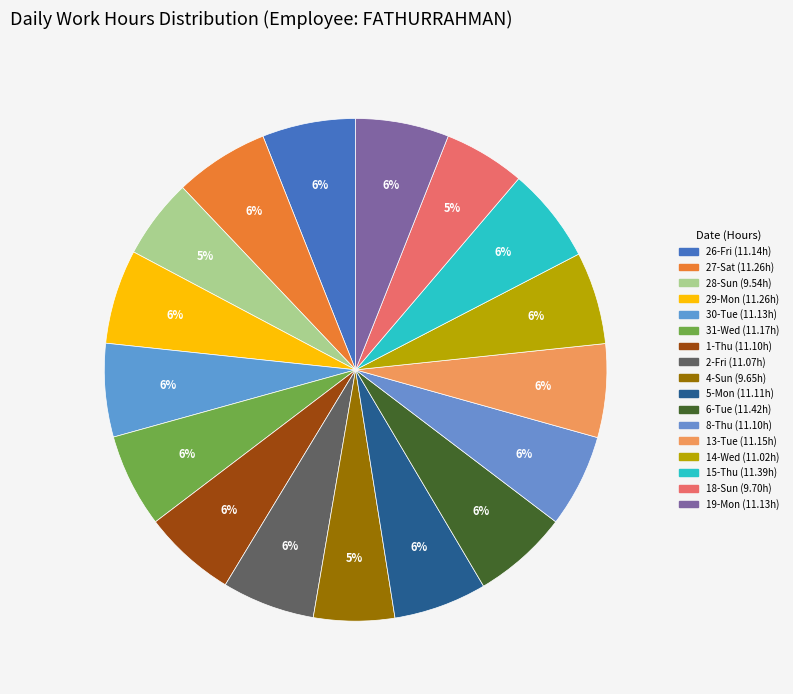

Rank the categories by value from highest to lowest.

6-Tue, 15-Thu, 27-Sat, 29-Mon, 31-Wed, 13-Tue, 26-Fri, 30-Tue, 19-Mon, 5-Mon, 1-Thu, 8-Thu, 2-Fri, 14-Wed, 18-Sun, 4-Sun, 28-Sun